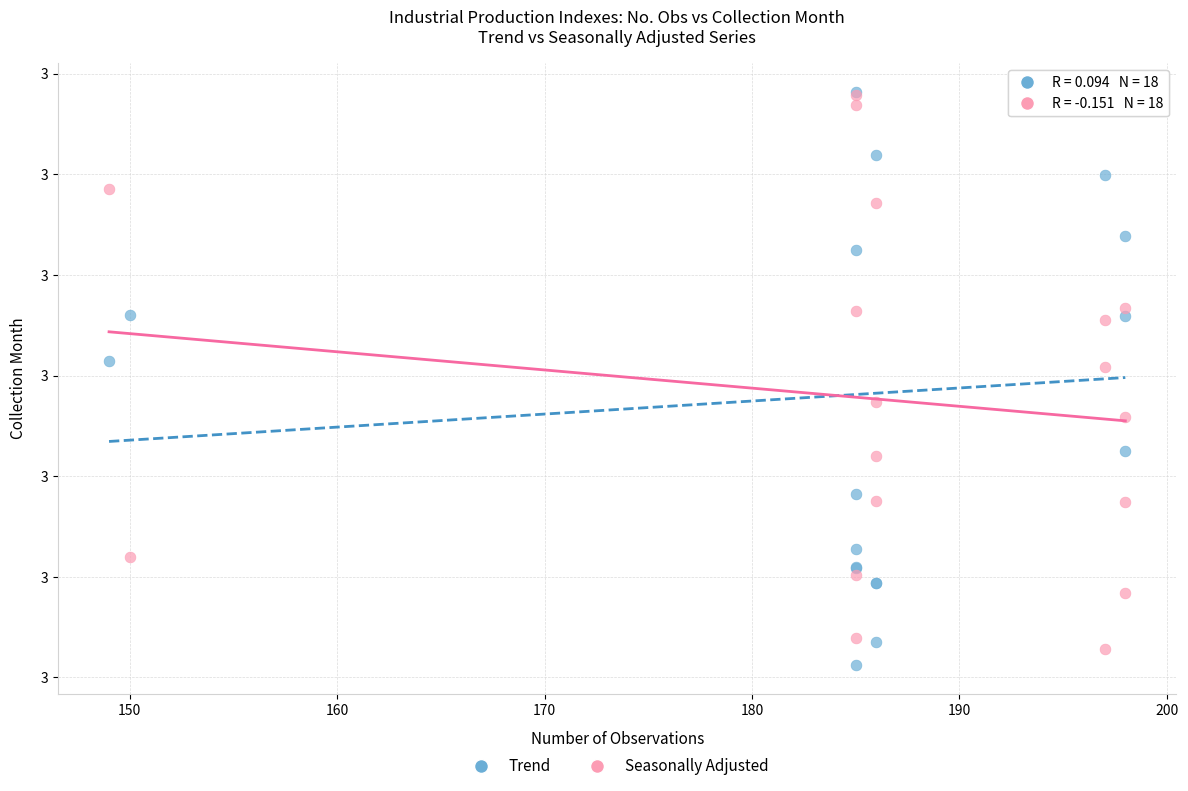

Which series has the widest spread of Y values?

Trend